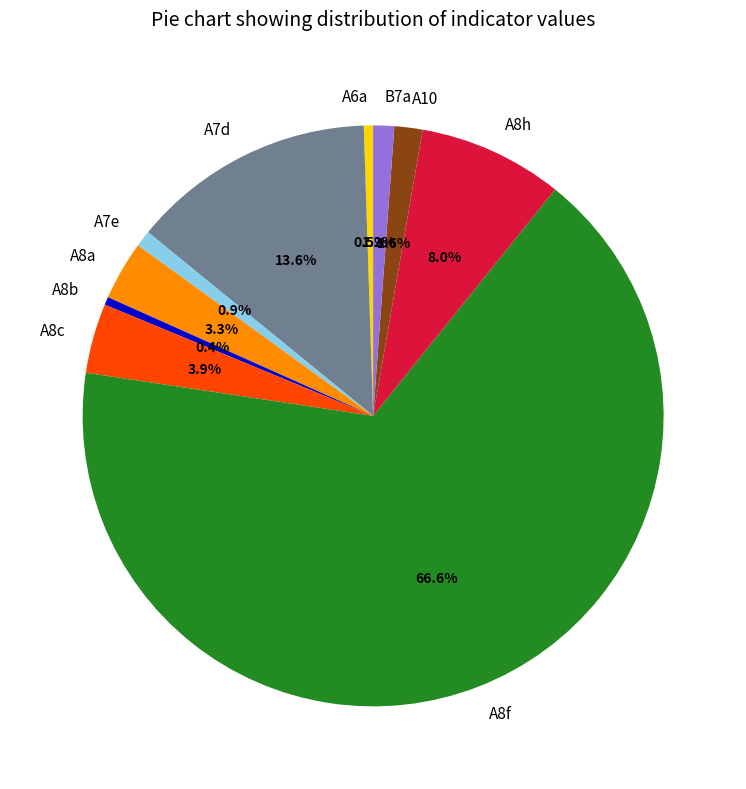

What is the majority slice?

A8f